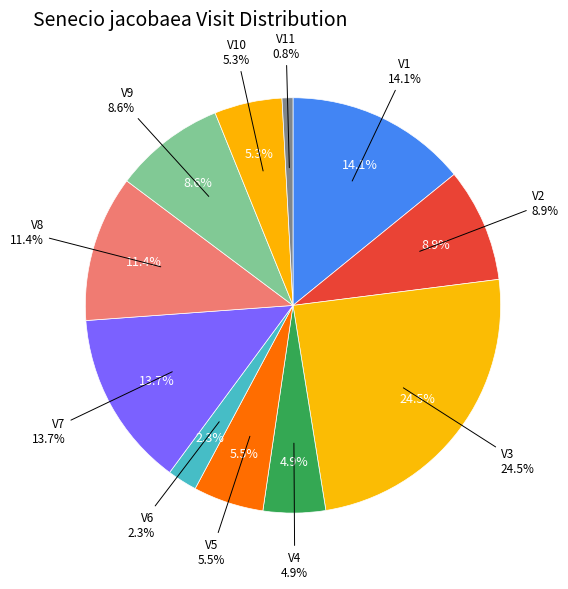

What portion of the pie excludes V4?

95.1%